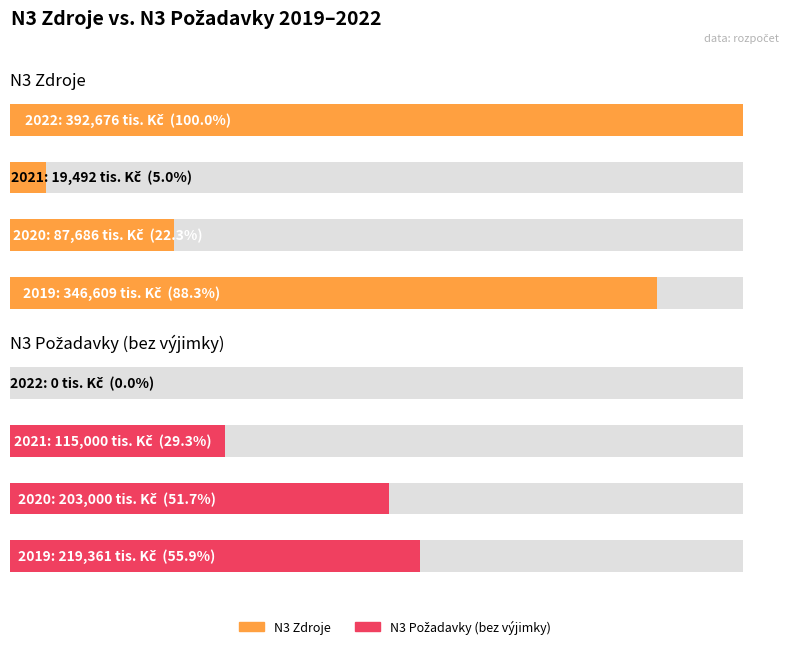

The N3 zdroje (col_3) series shows 392676 at 3. True or false?

True